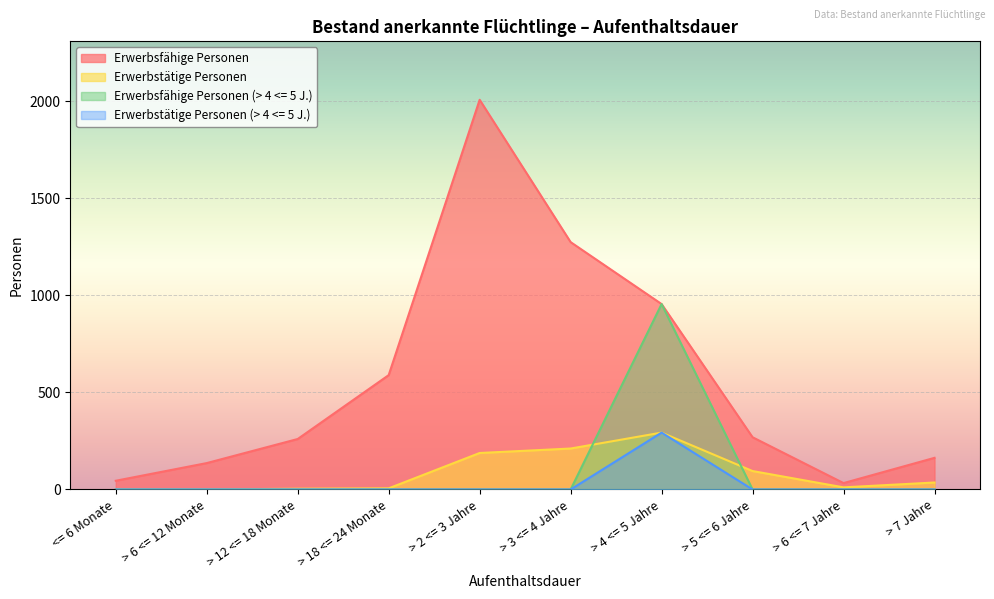

How many interior local peaks does the Erwerbsfähige Personen (> 4 <= 5 J.) series have?

1